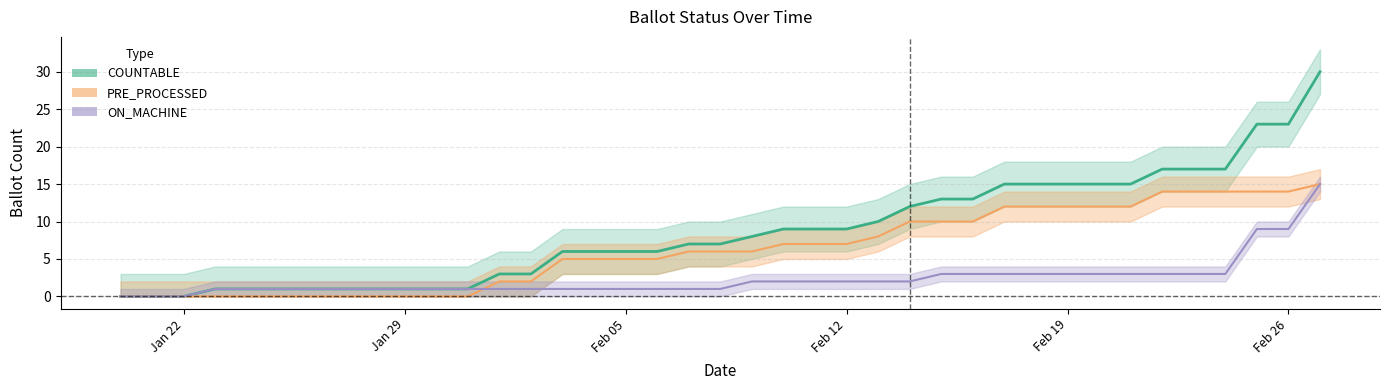

What is the maximum value for ON_MACHINE?

15